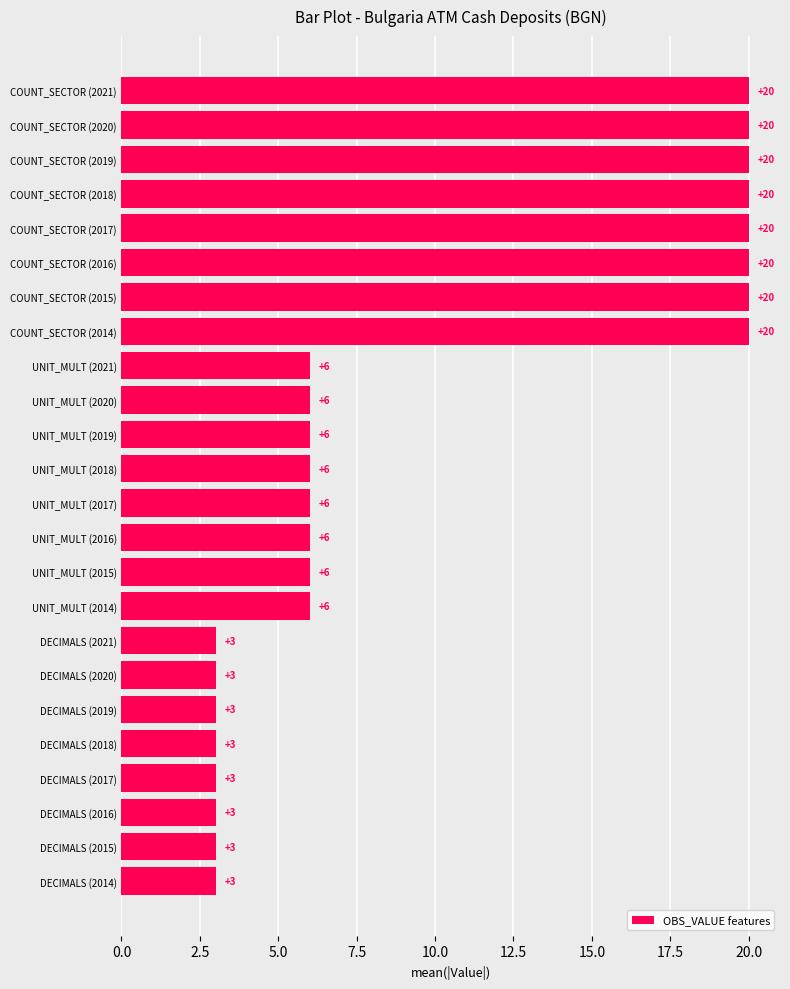

What value does the data have at DECIMALS (2015)?

3